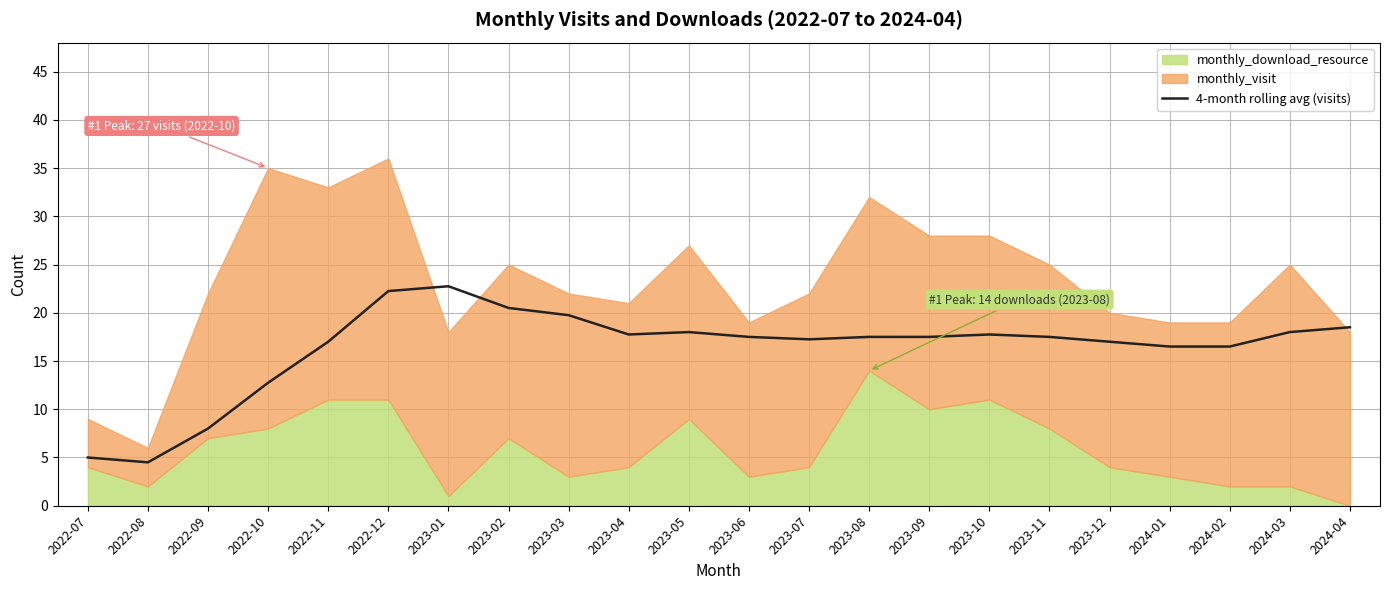

Reading right to left, what are all the values shown in this chart?

18.5	18.0	16.5	16.5	17.0	17.5	17.8	17.5	17.5	17.2	17.5	18.0	17.8	19.8	20.5	22.8	22.2	17.0	12.8	8.0	4.5	5.0